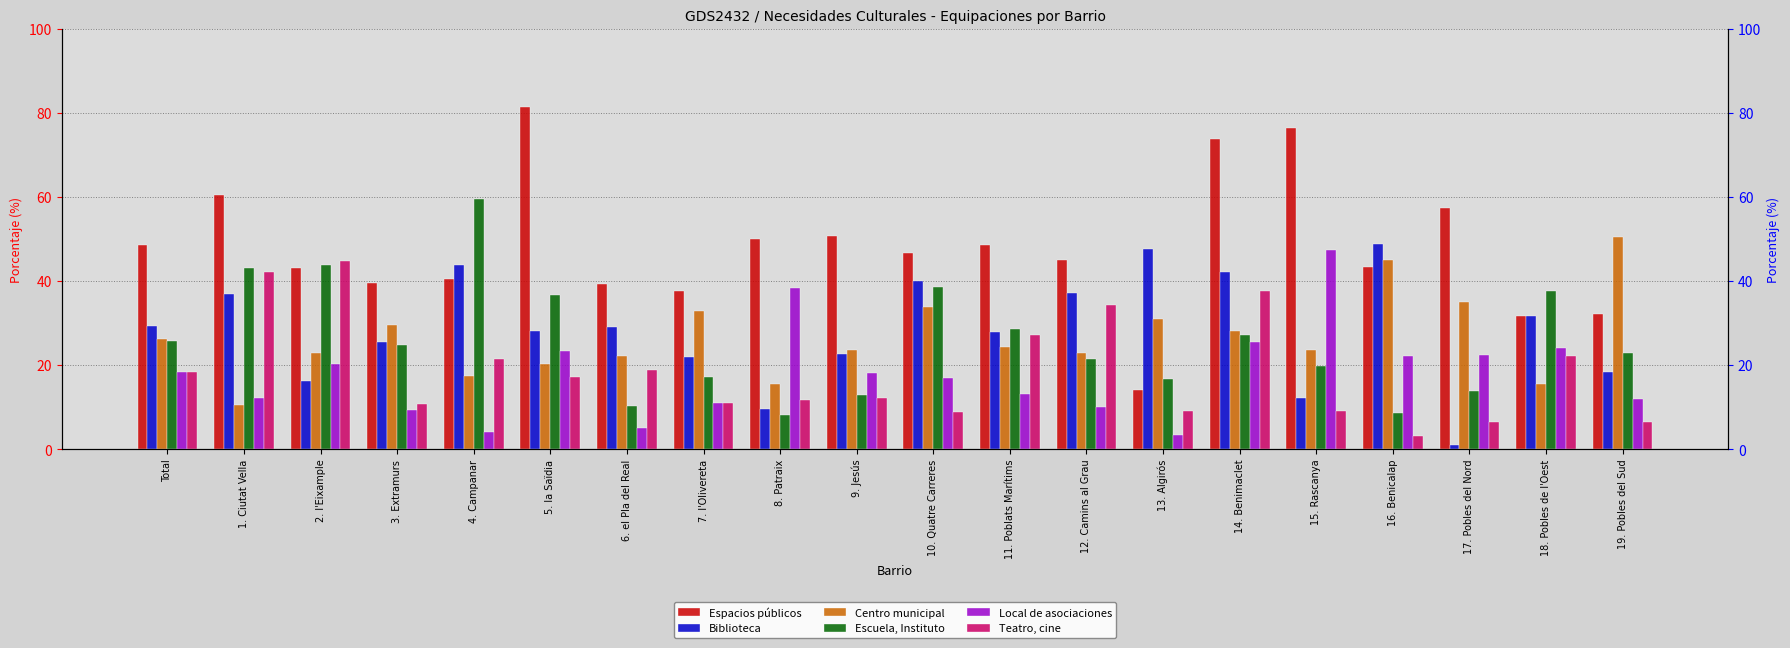

Where does the Centro municipal series first go above 24?

Total